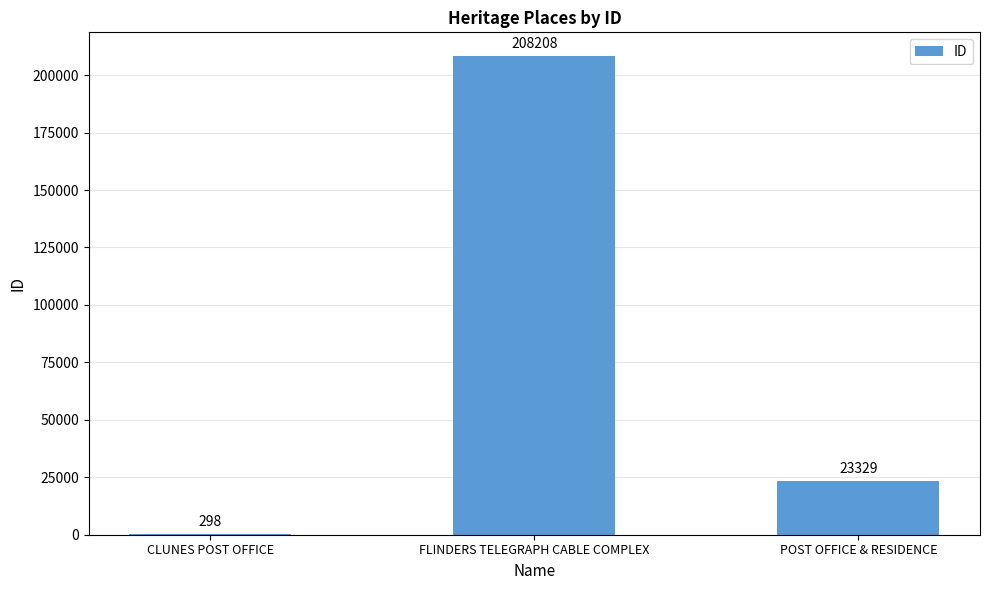

What is the change in value from FLINDERS TELEGRAPH CABLE COMPLEX to POST OFFICE & RESIDENCE?

-184879